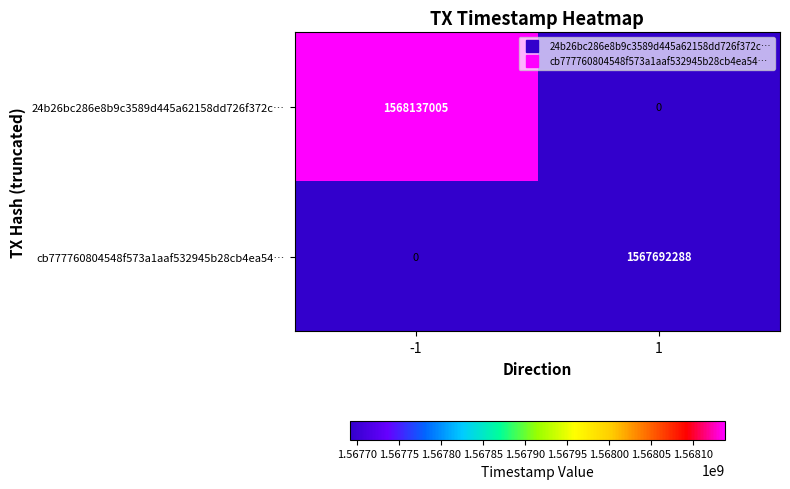

Reading left to right, what are all the values shown in this chart?

24b26bc286e8b9c3589d445a62158dd726f372c…: -1=1568137005	1=0
cb777760804548f573a1aaf532945b28cb4ea54…: -1=0	1=1567692288